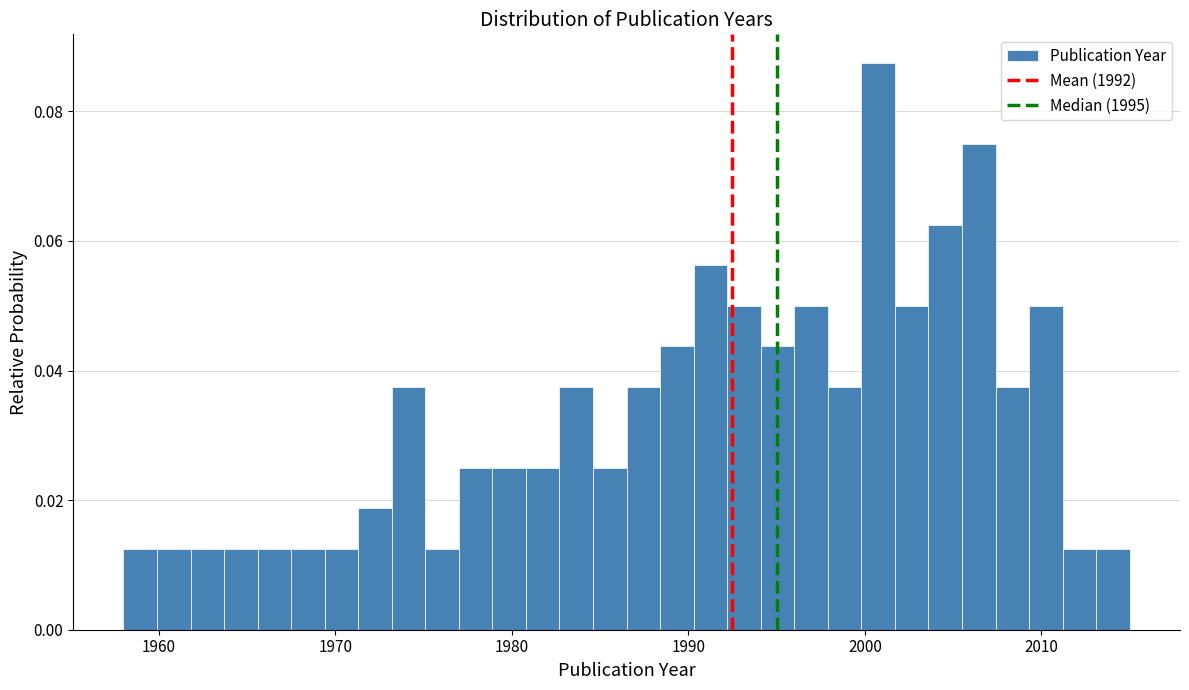

Read against the x-axis, roughly where is the centre of the tallest bar?

2001